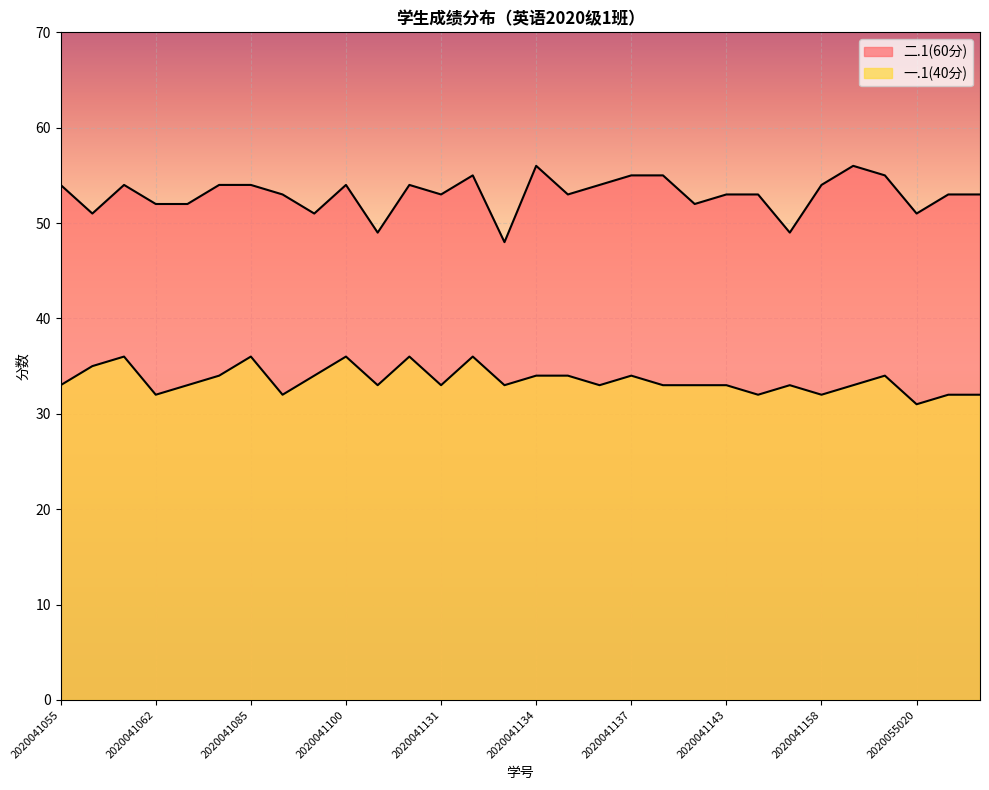

List the series in order of their peak value, highest first.

二.1(60分), 一.1(40分)